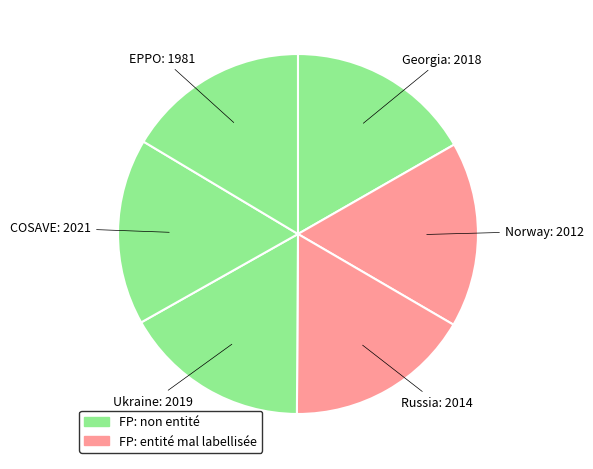

Is there a majority slice in this chart?

No